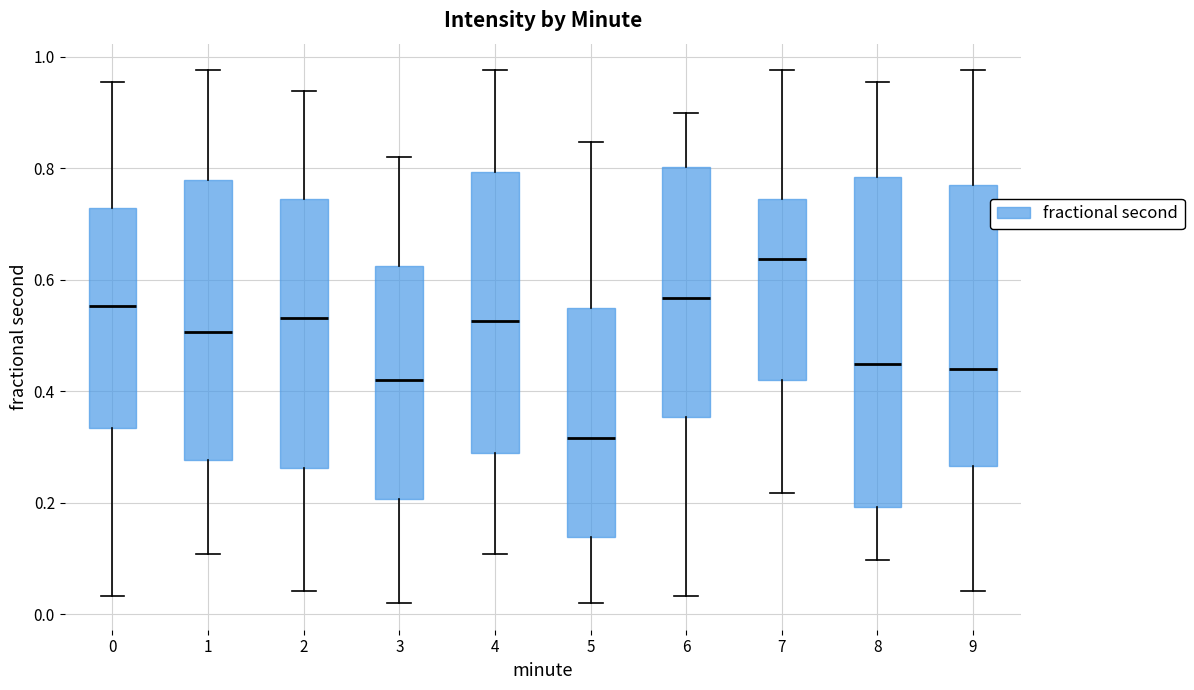

Which box has the highest median line?

7